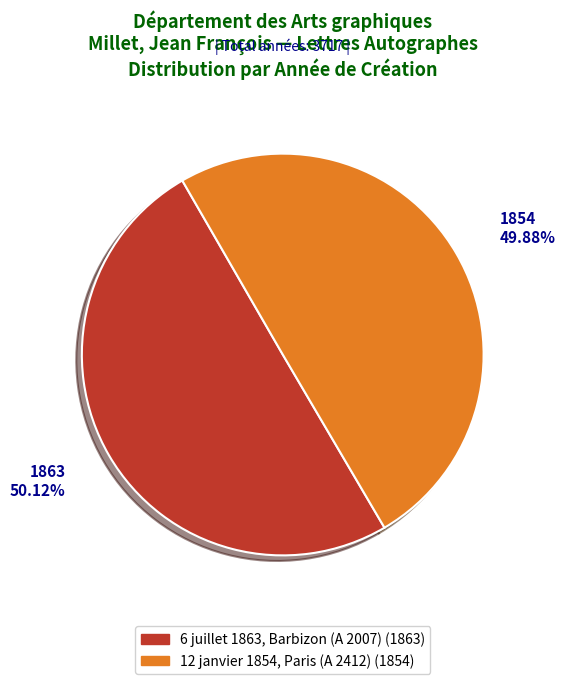

Count the number of slices in the pie.

2